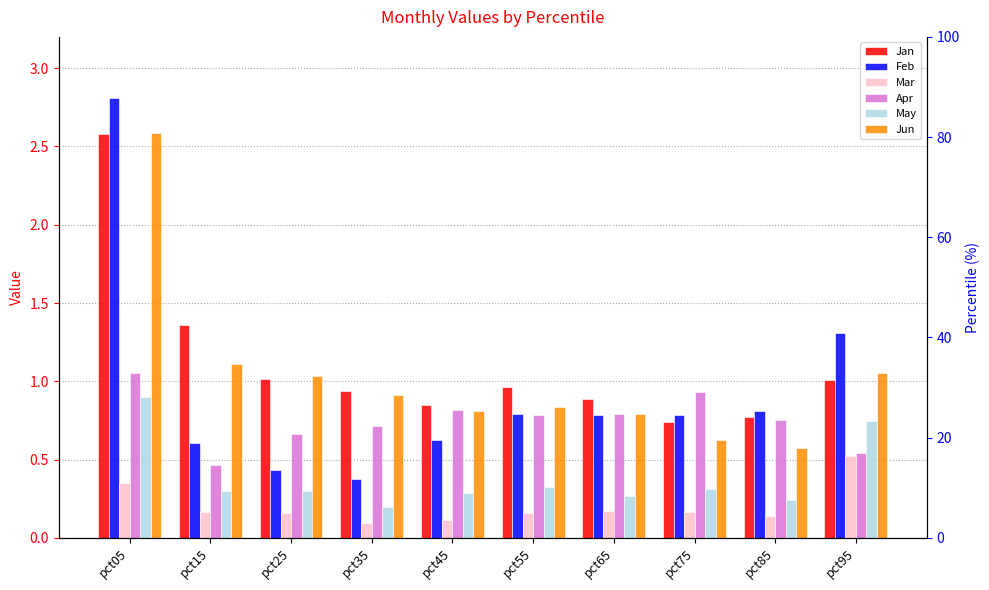

At how many categories does at least one series exceed 0?

10